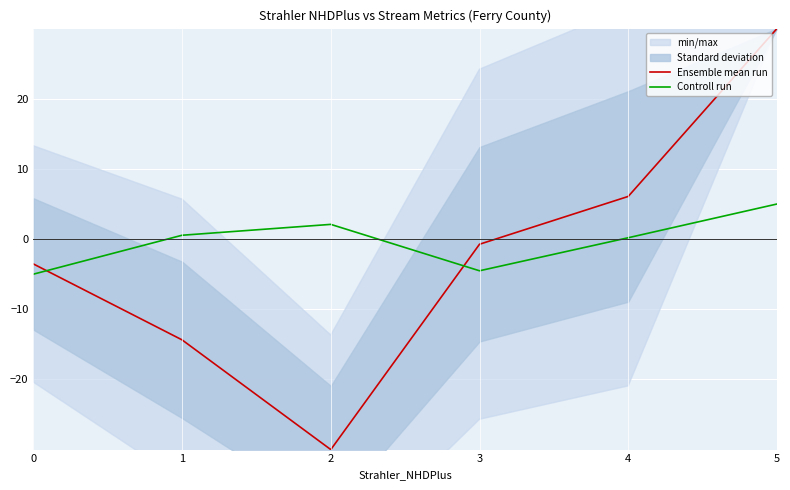

Reading right to left, what are all the values shown in this chart?

Ensemble mean run: 5=30.0	4=6.1	3=-0.7	2=-30.0	1=-14.4	0=-3.5
Controll run: 5=5.0	4=0.2	3=-4.5	2=2.1	1=0.5	0=-5.0